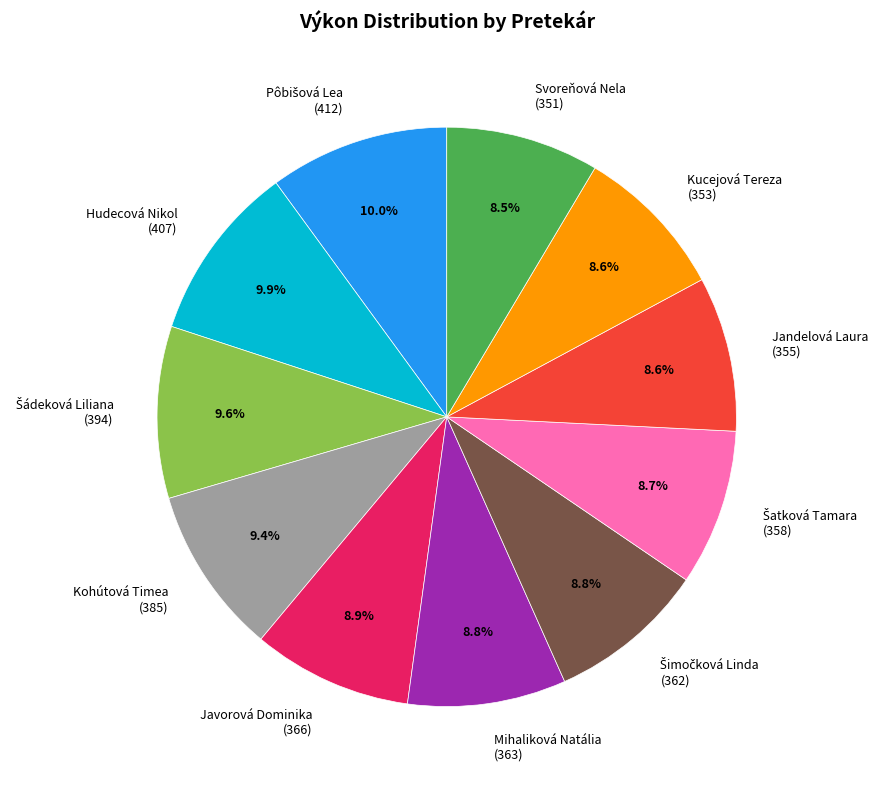

Is there any slice that represents more than half of the pie?

No